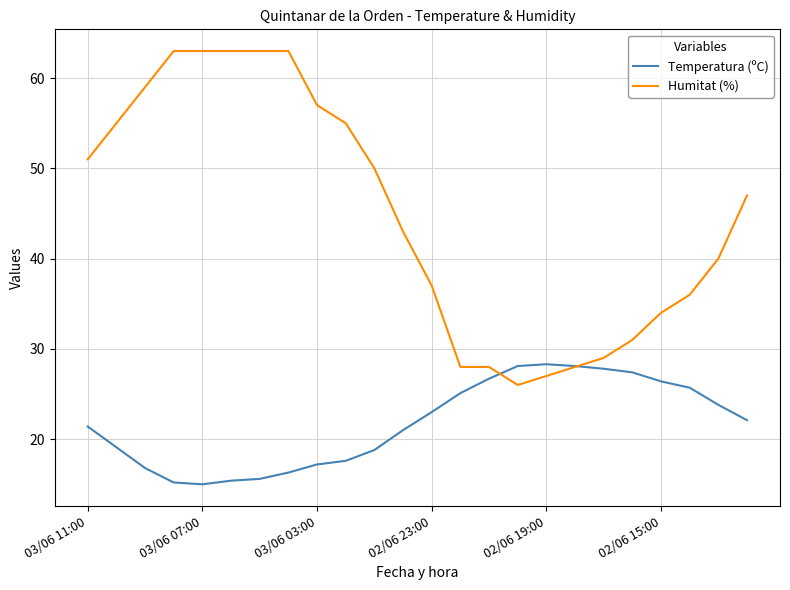

What is the smallest value displayed?

15.0